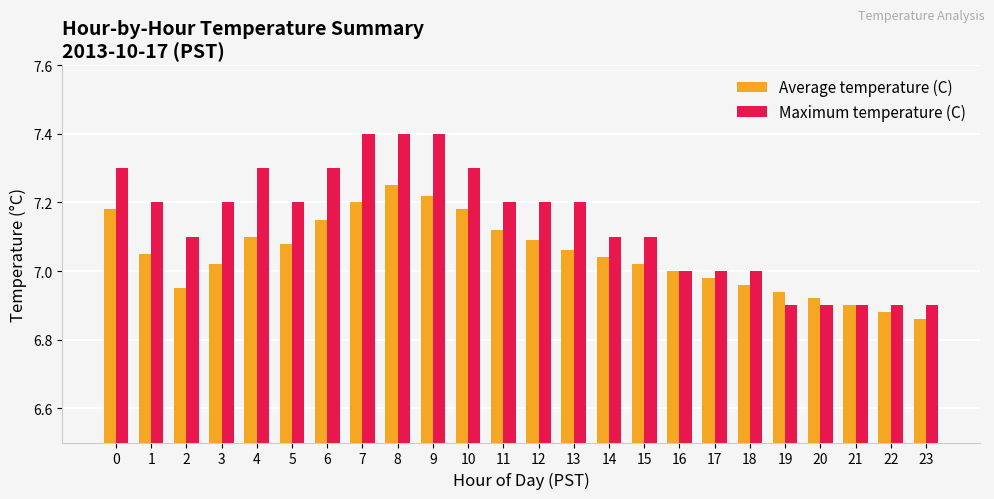

What is the difference between the highest and lowest values at 0?

0.1